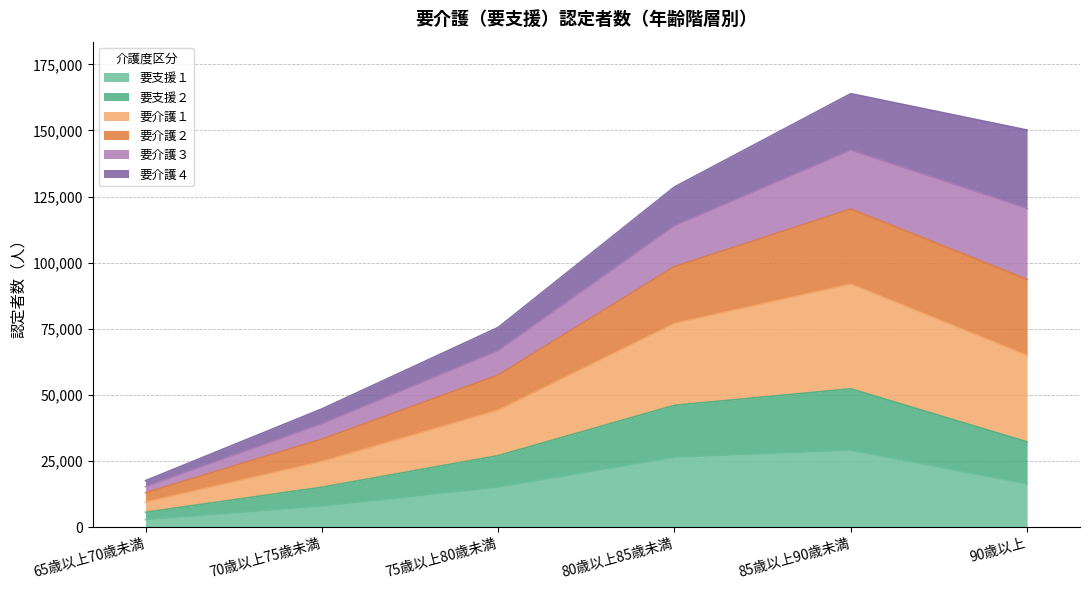

What is the total value across all series at 85歳以上90歳未満?

163900